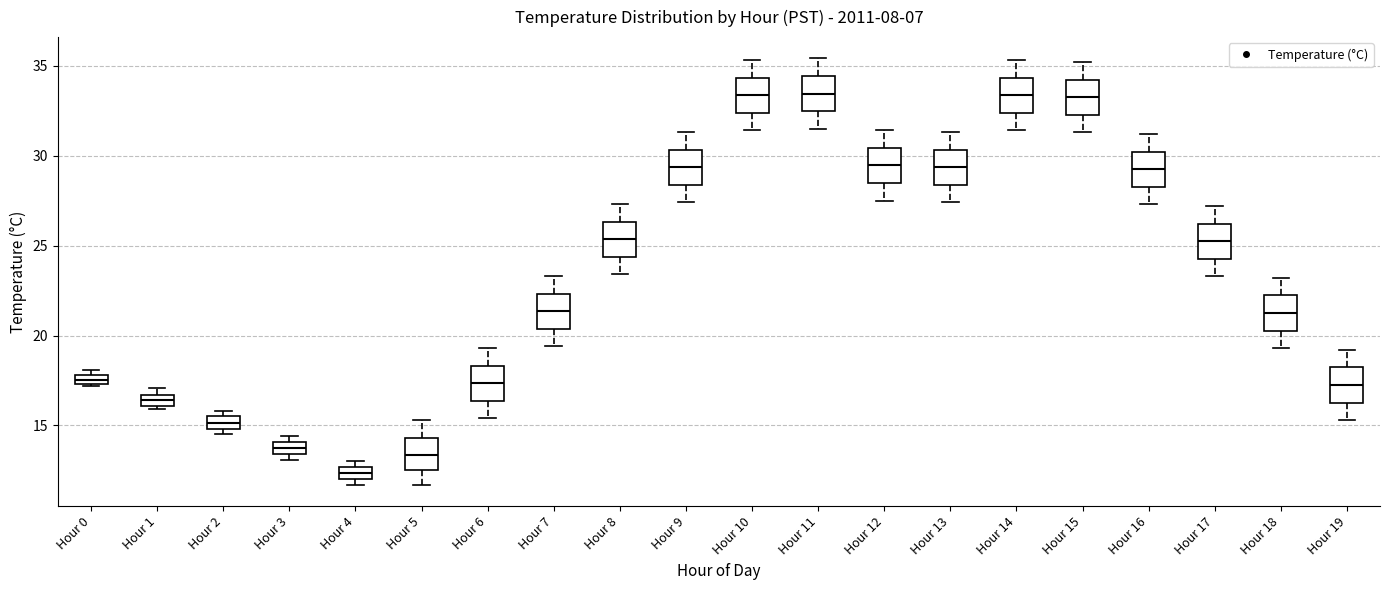

Where does the median line of the box for Hour 13 sit on the y-axis? The values are not printed on the chart, so give them approximately, as read against the axis.

29.5